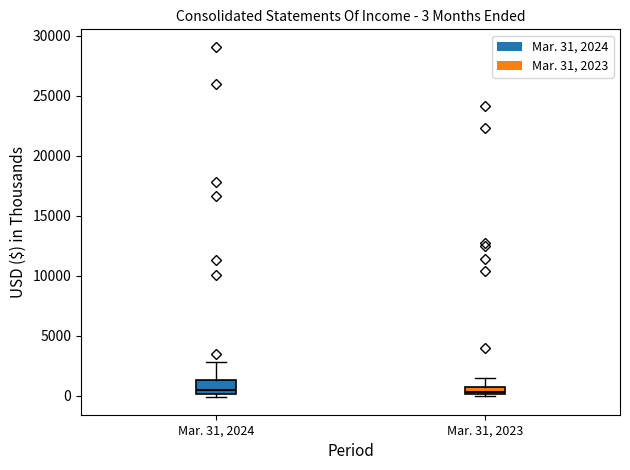

Which box is the tallest, from its lower edge to its upper edge?

Mar. 31, 2024